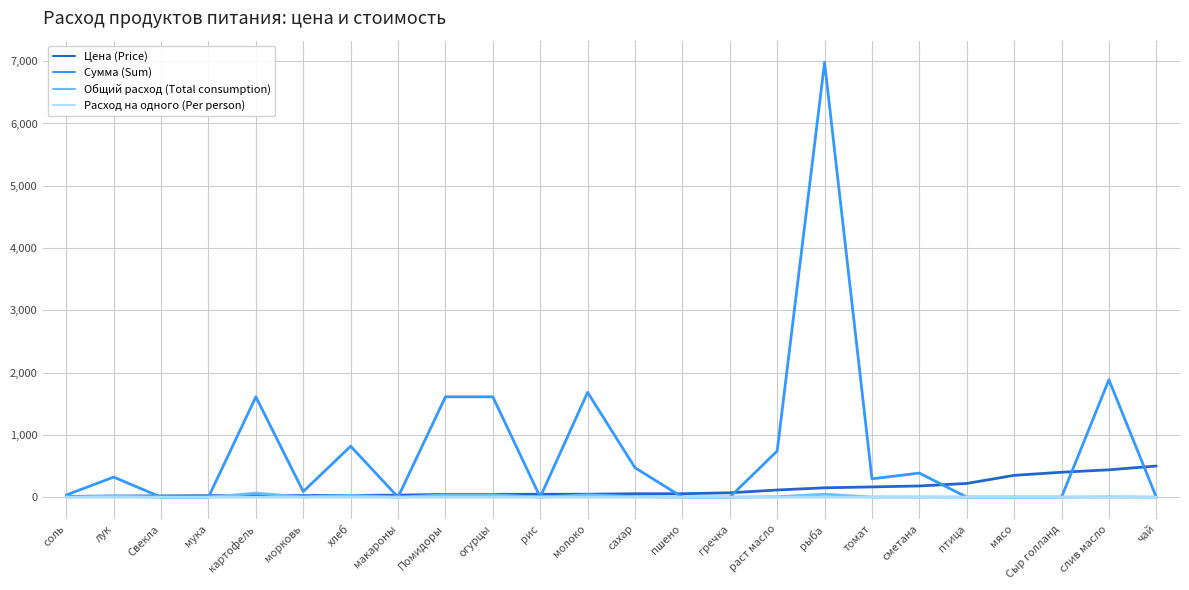

True or false: Сумма (Sum) has more than 1 interior local peaks.

True